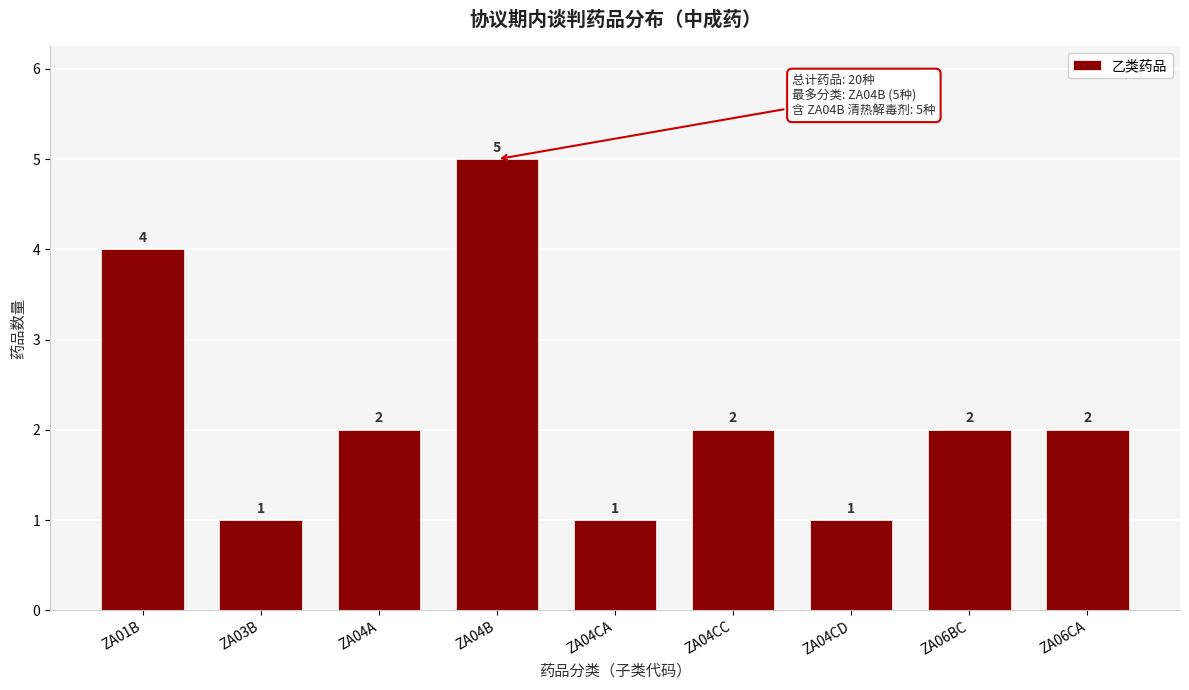

Reading right to left, extract all data points from this chart.

2	2	1	2	1	5	2	1	4